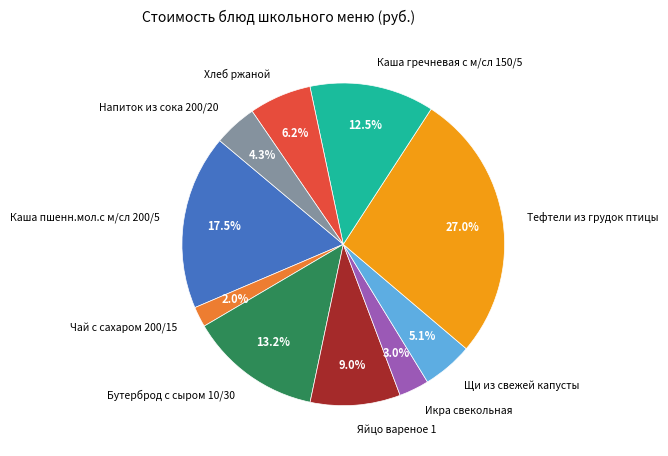

Is the sum of Хлеб ржаной and Напиток из сока 200/20 greater than half?

No